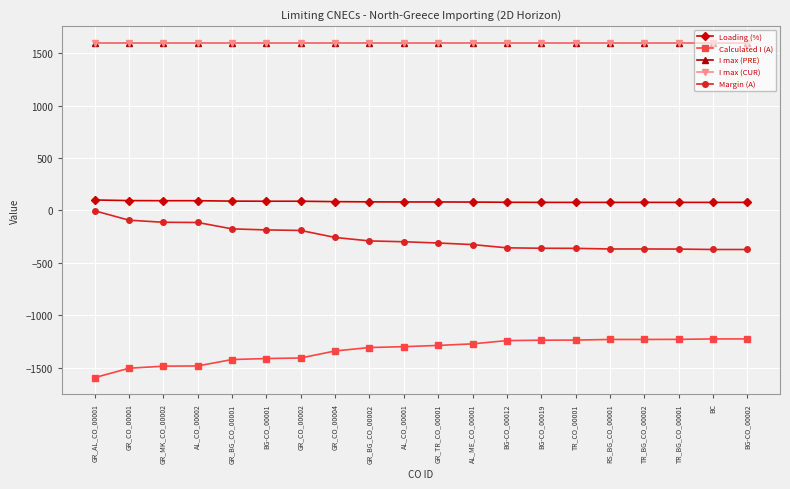

Which has a higher value, TR_BG_CO_00001 or BG-CO_00001?

BG-CO_00001